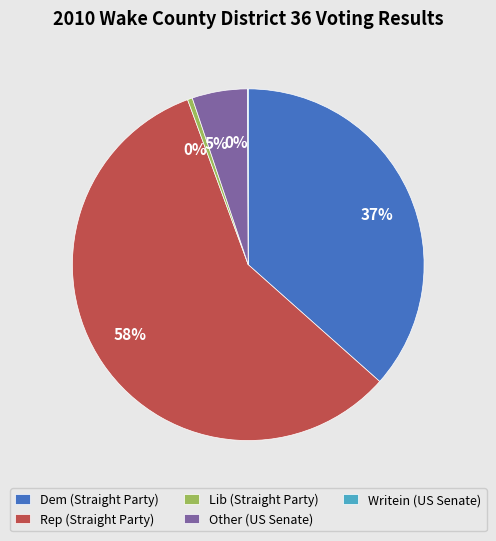

Which has a higher value, Lib (Straight Party) or Other (US Senate)?

Other (US Senate)